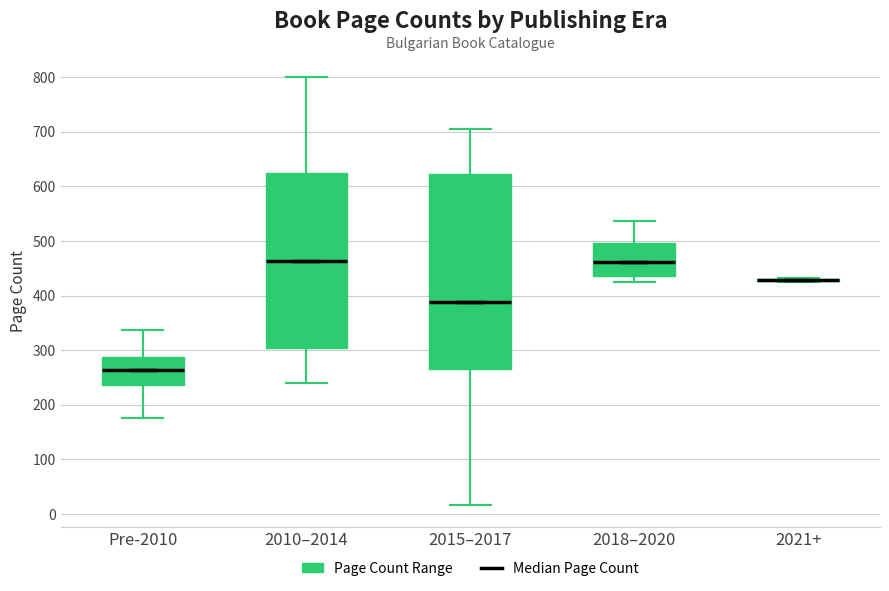

Which box is the tallest, from its lower edge to its upper edge?

2015–2017